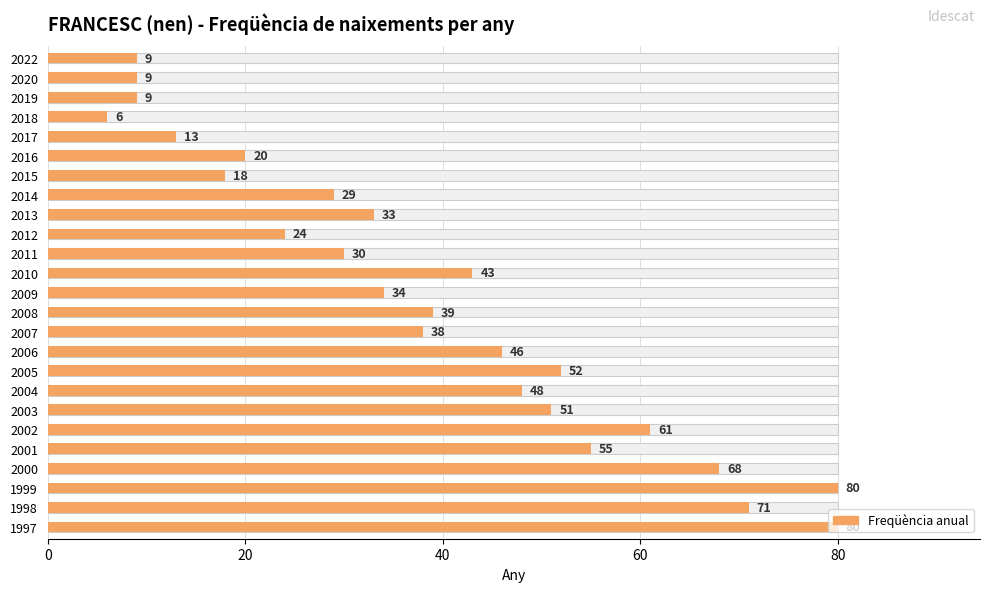

What is the greatest value displayed?

80